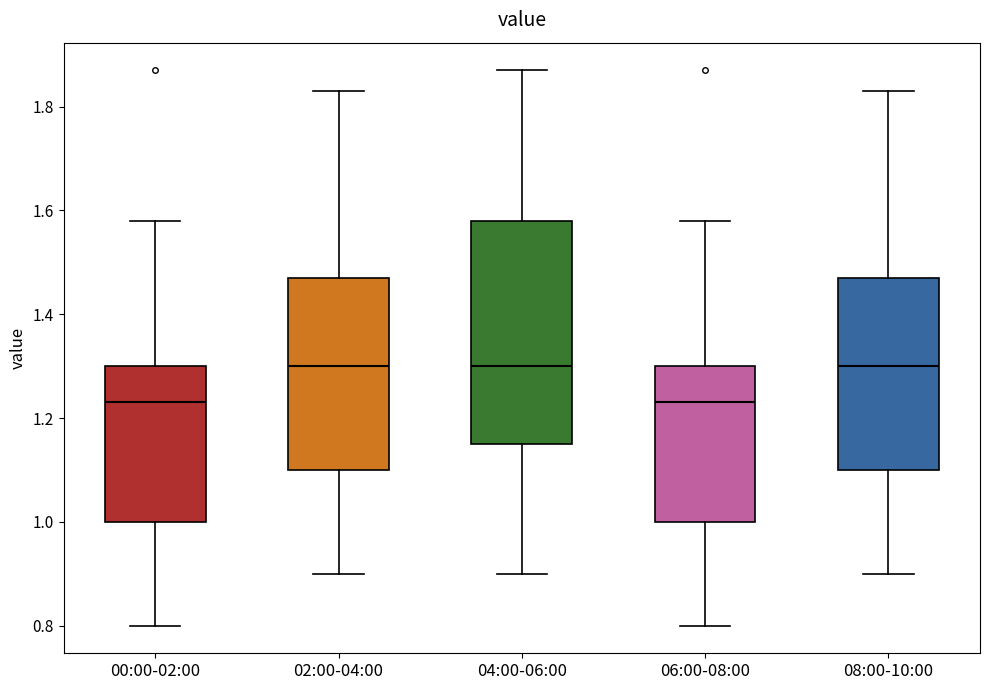

Which box is the tallest, from its lower edge to its upper edge?

04:00-06:00